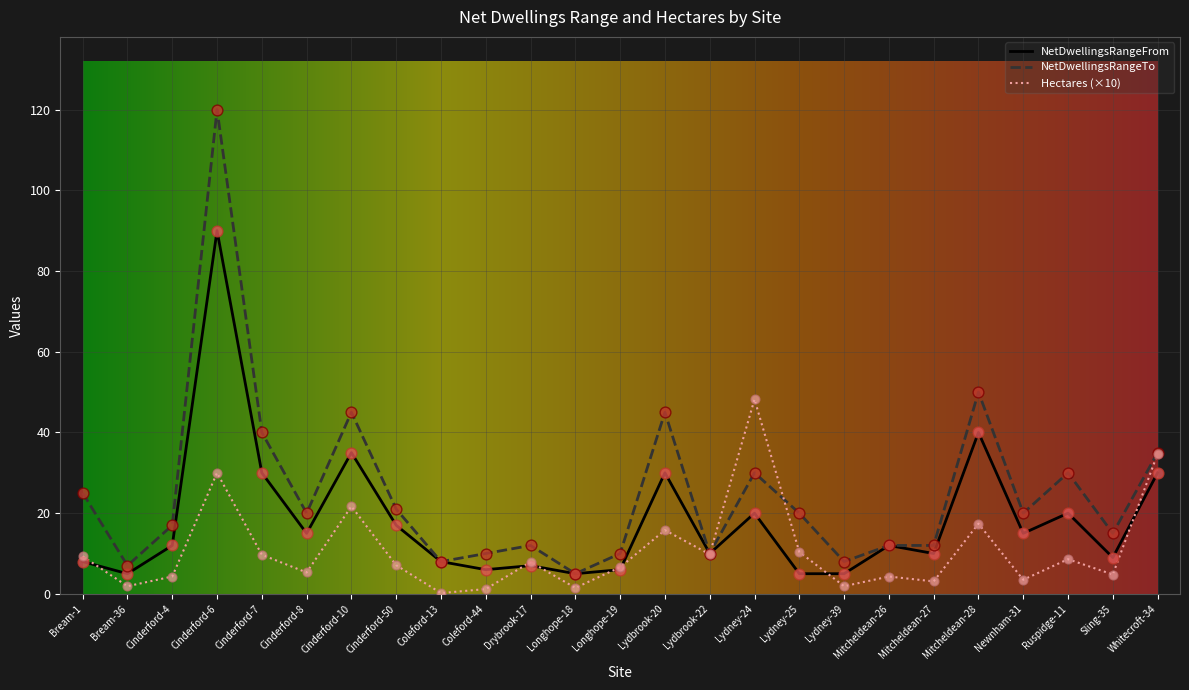

At how many categories does at least one series exceed 92?

1